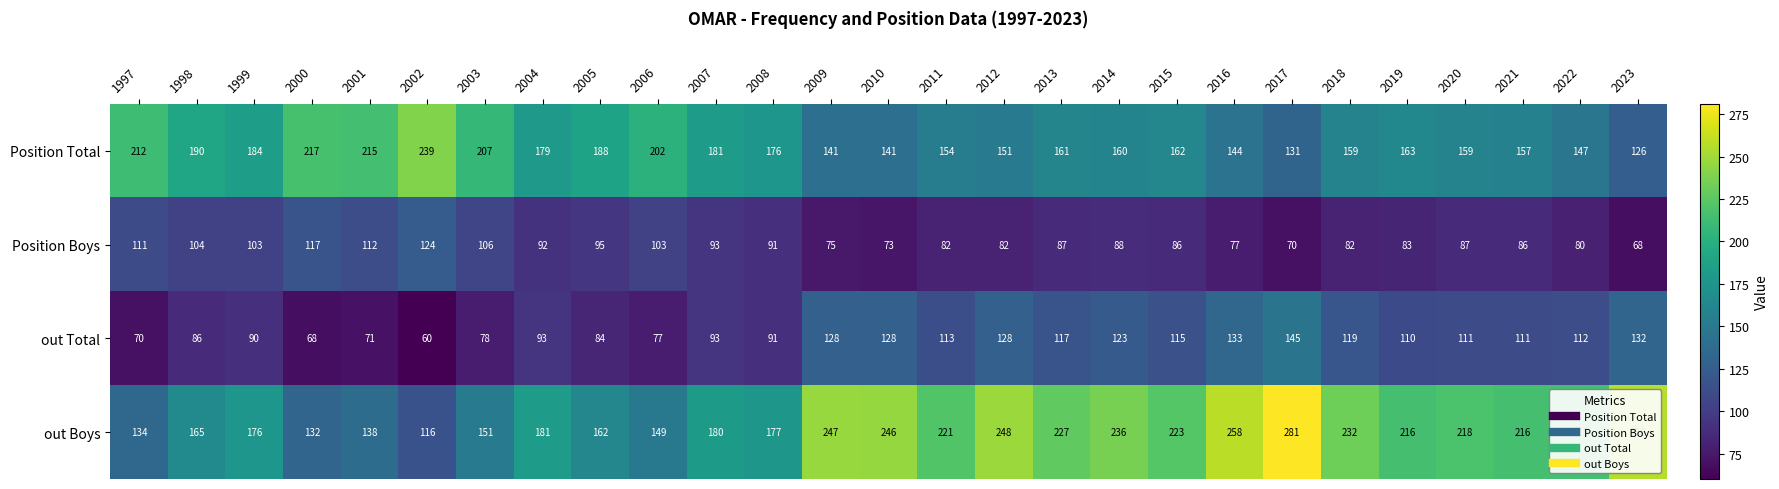

Rank the series by their maximum value, from lowest to highest.

Position Boys, out Total, Position Total, out Boys